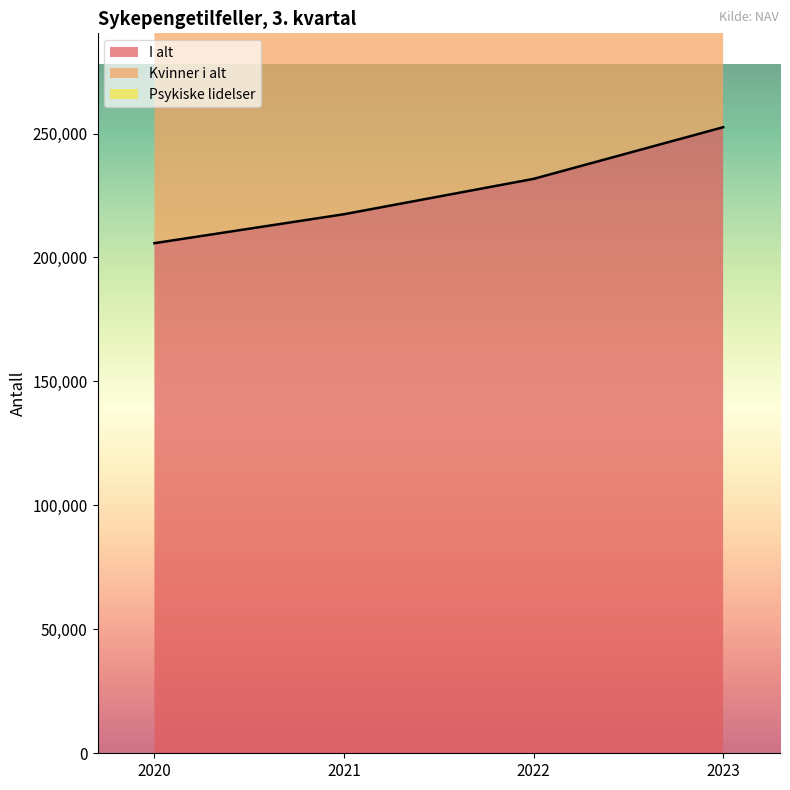

At 2021, list the series in order from largest to smallest.

Psykiske lidelser, Kvinner i alt, I alt